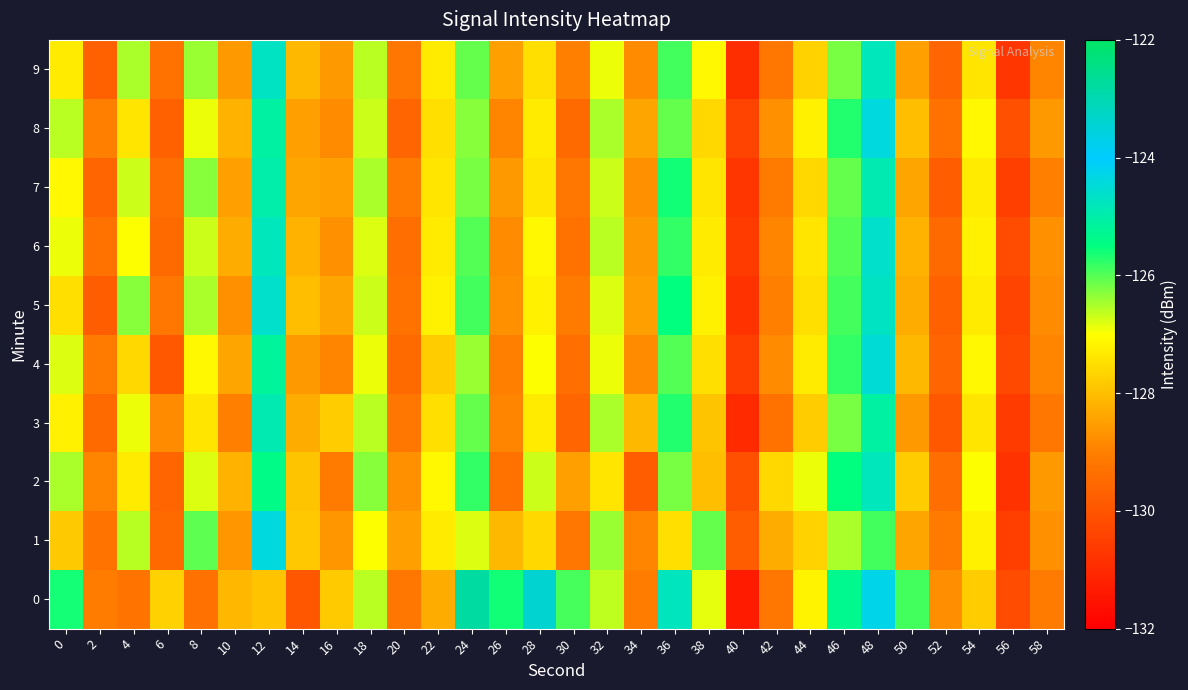

Which category has the highest value across all series?

24